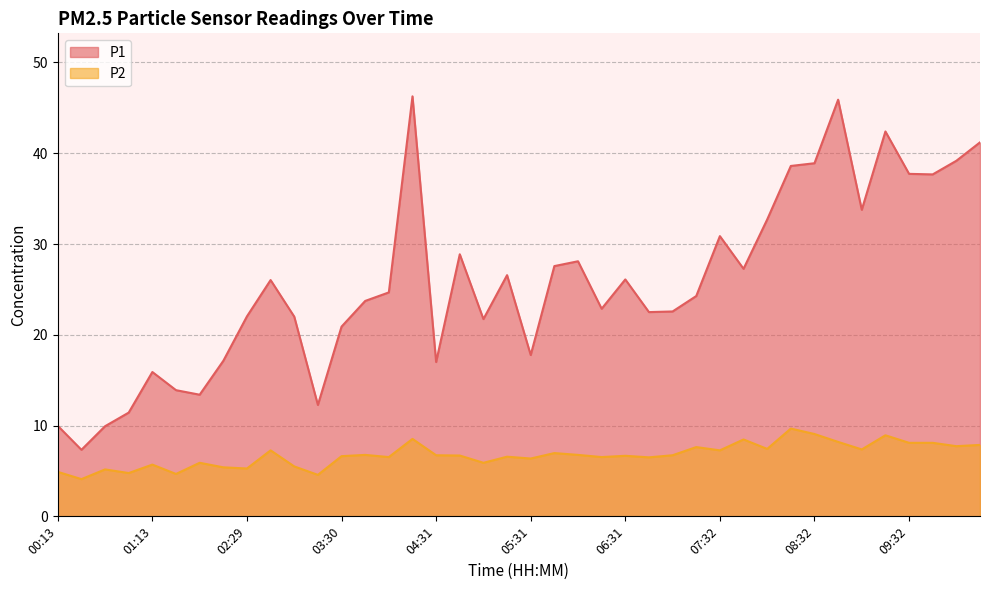

What is the total value across all series at 07:02?

29.3